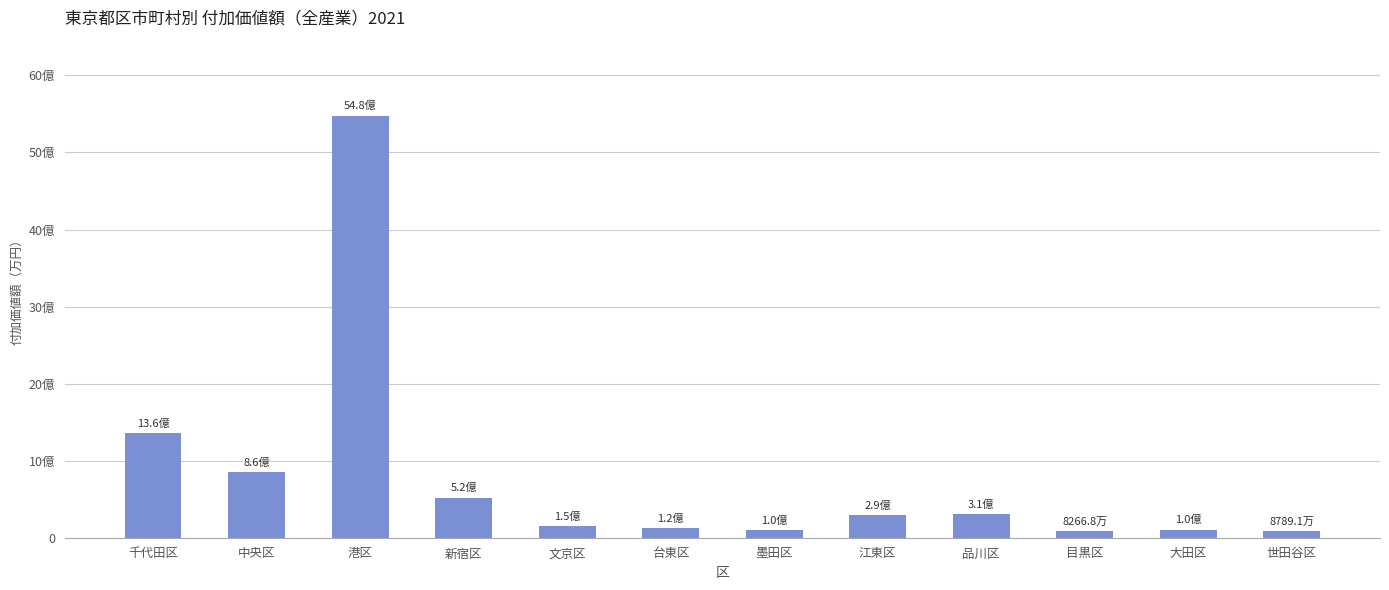

Are the bars horizontal?

No